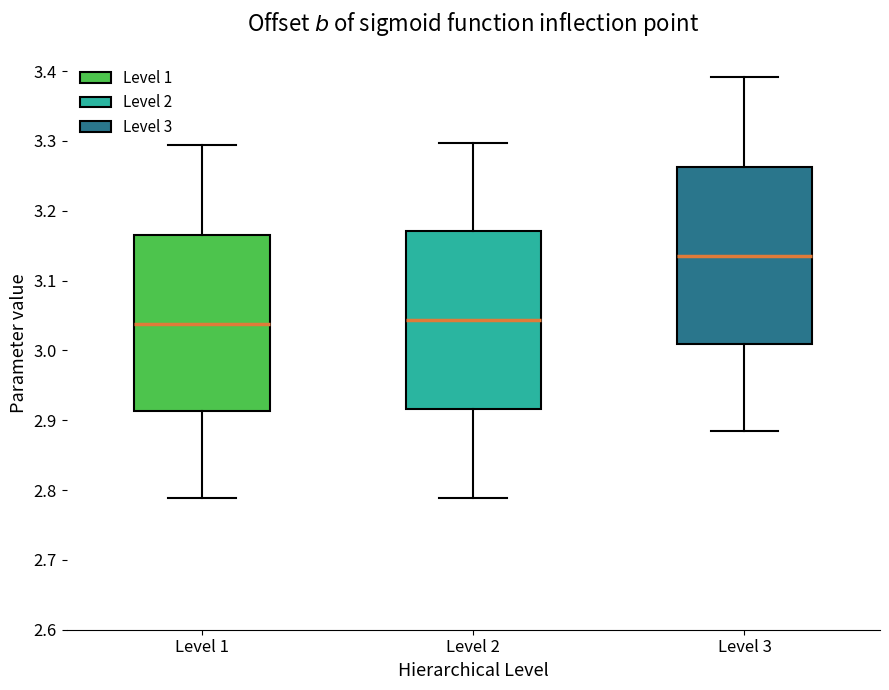

Where is the upper edge of the box for Level 1 on the y-axis? The values are not printed on the chart, so give them approximately, as read against the axis.

3.17